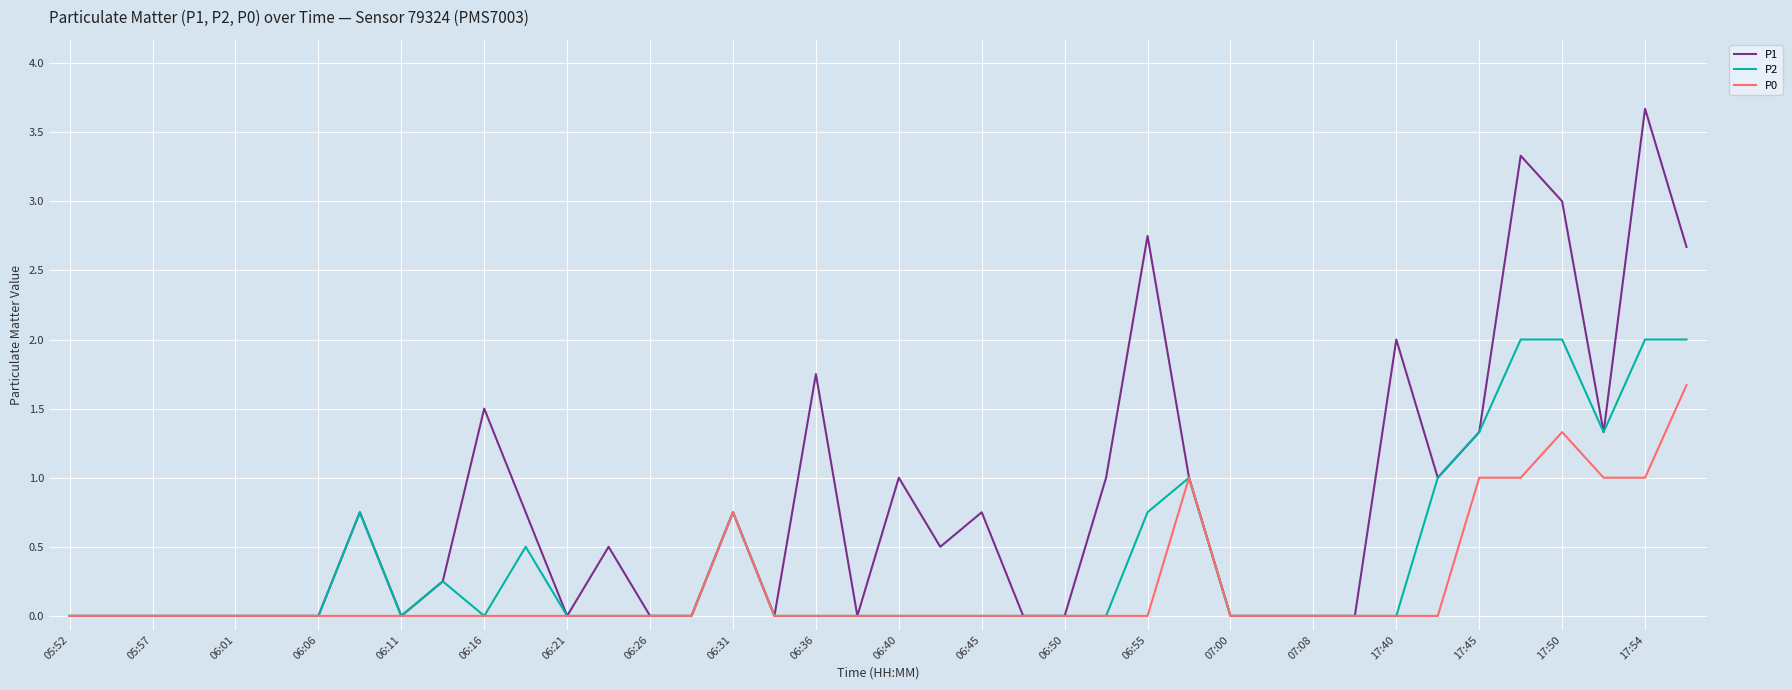

Which series has the largest range (max minus min)?

P1